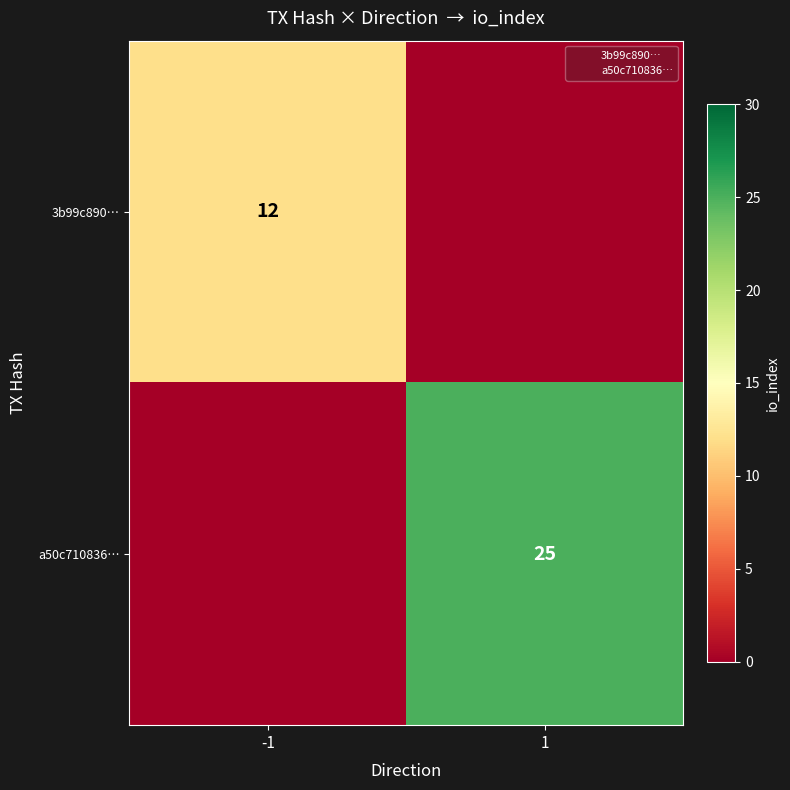

Is it true that 3b99c890… equals 17 at -1?

False